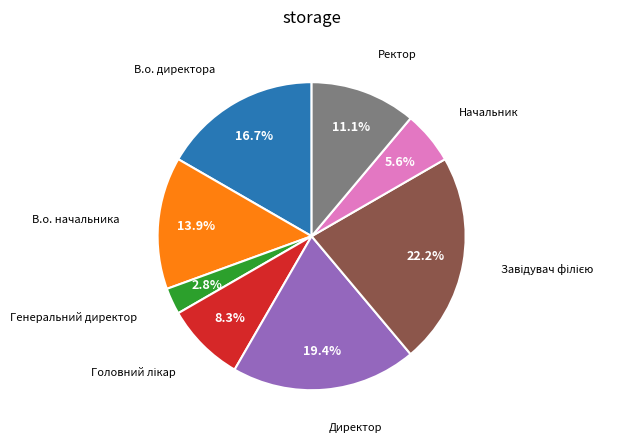

To the nearest percent, what is the average slice percentage?

12%